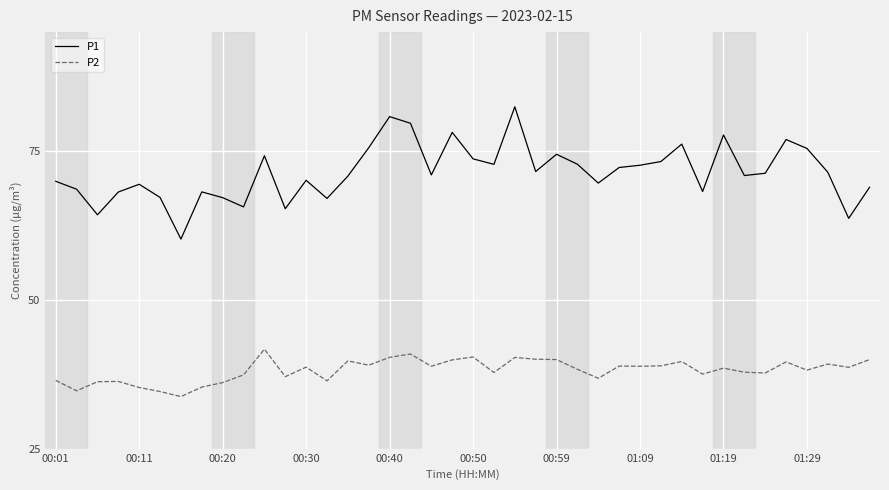

Which series has the widest spread of values?

P1